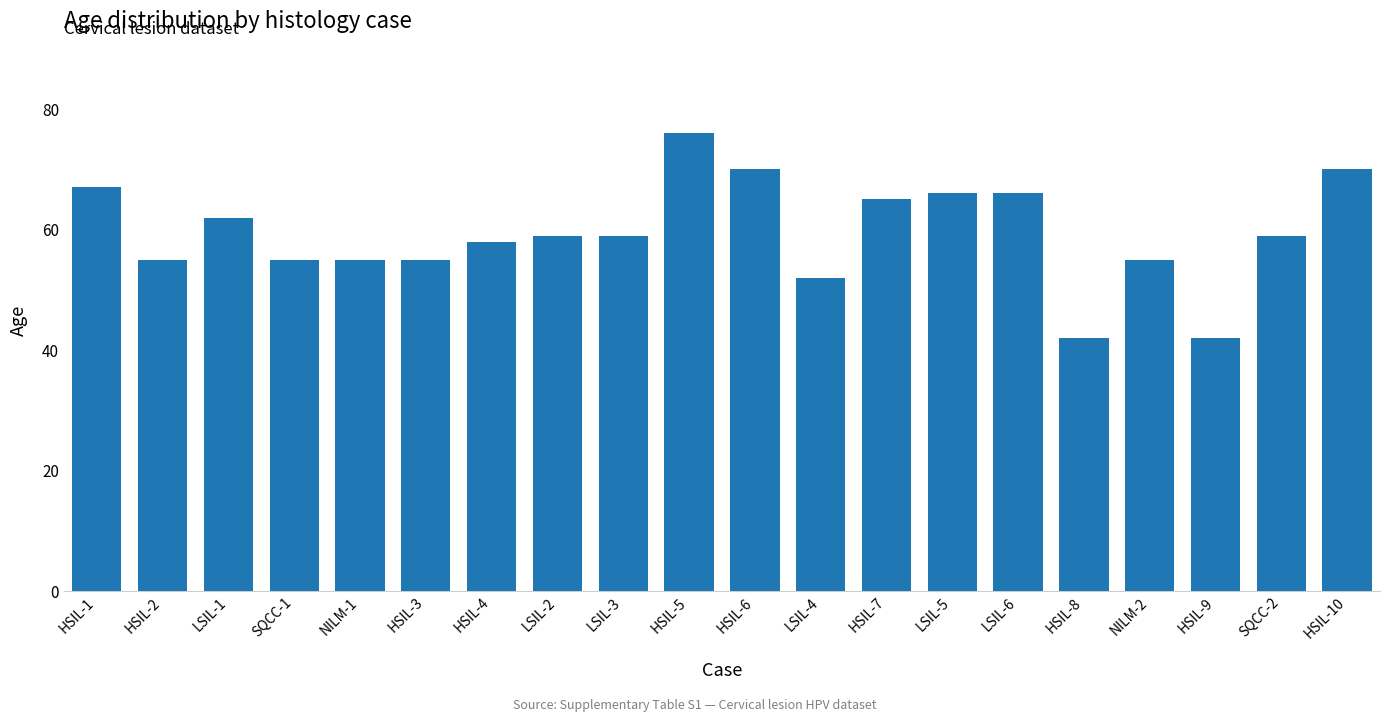

Reading left to right, transcribe all the data shown in this chart.

HSIL-1=67	HSIL-2=55	LSIL-1=62	SQCC-1=55	NILM-1=55	HSIL-3=55	HSIL-4=58	LSIL-2=59	LSIL-3=59	HSIL-5=76	HSIL-6=70	LSIL-4=52	HSIL-7=65	LSIL-5=66	LSIL-6=66	HSIL-8=42	NILM-2=55	HSIL-9=42	SQCC-2=59	HSIL-10=70